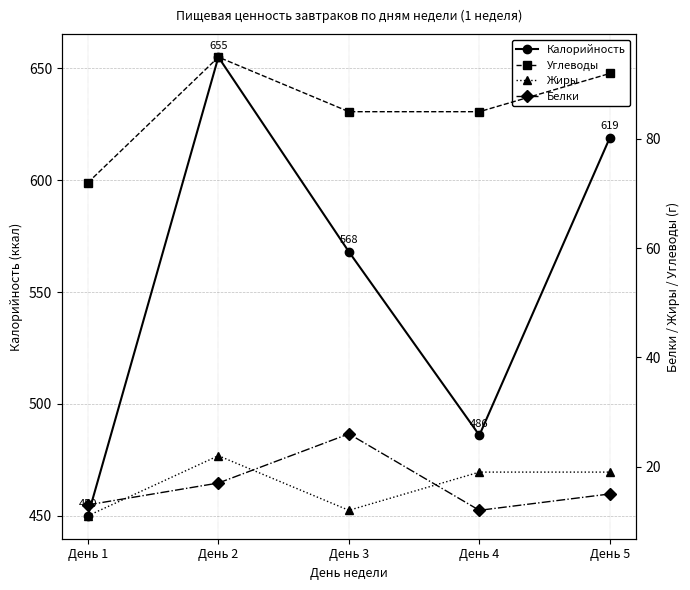

What is the spread (max minus min) of values at День 5?

604